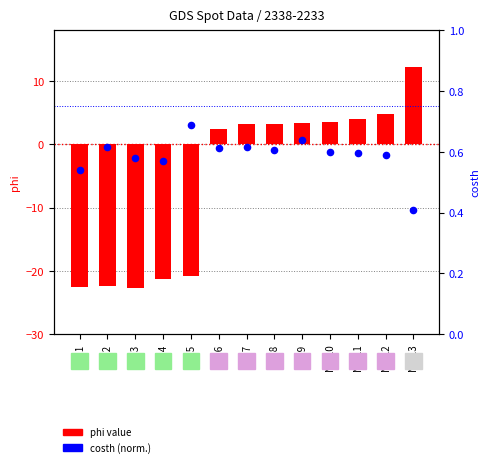

Which series contains the highest Y value?

phi (log2 ratio)